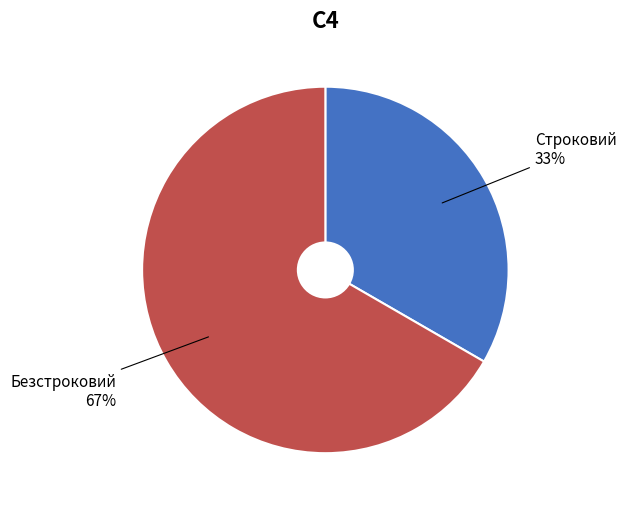

To the nearest percent, what is the combined percentage of Строковий and Безстроковий?

100%